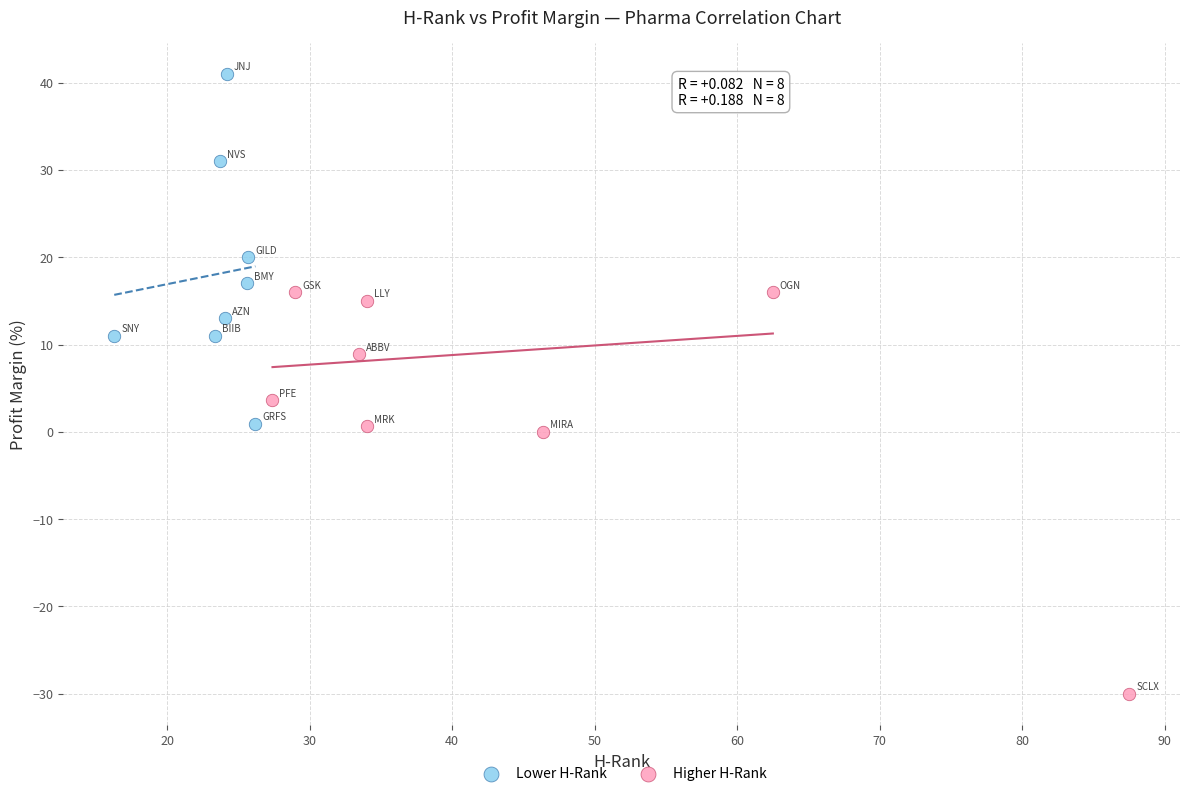

Which series has the largest Y range (max minus min)?

Higher H-Rank